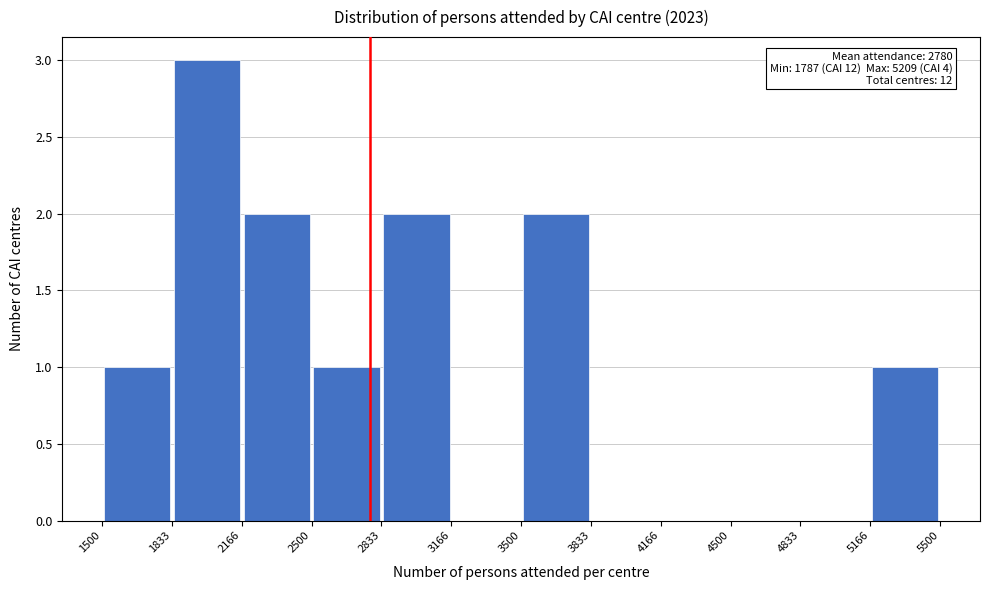

Over which range of the x-axis is the bar tallest?

1833 to 2166